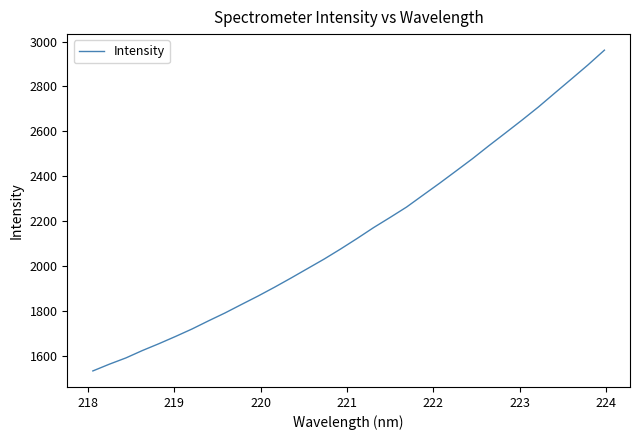

What is the average value?

2151.6